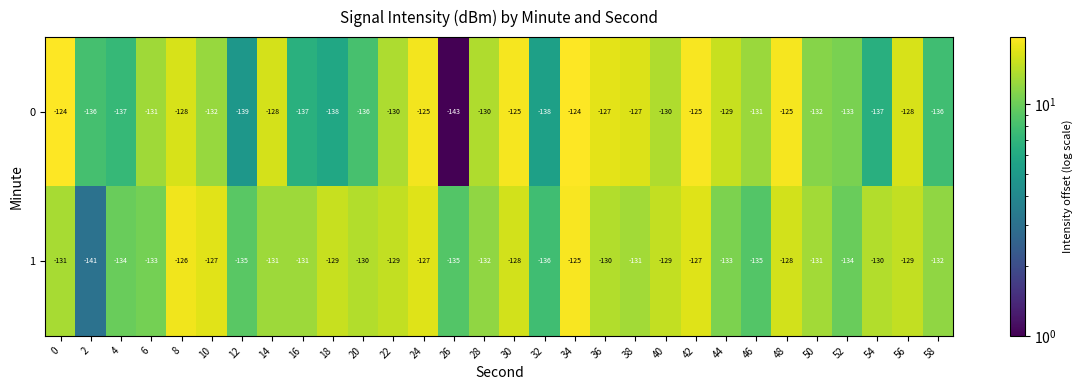

What value does the 1 series have at 50, to the nearest 10?

-130